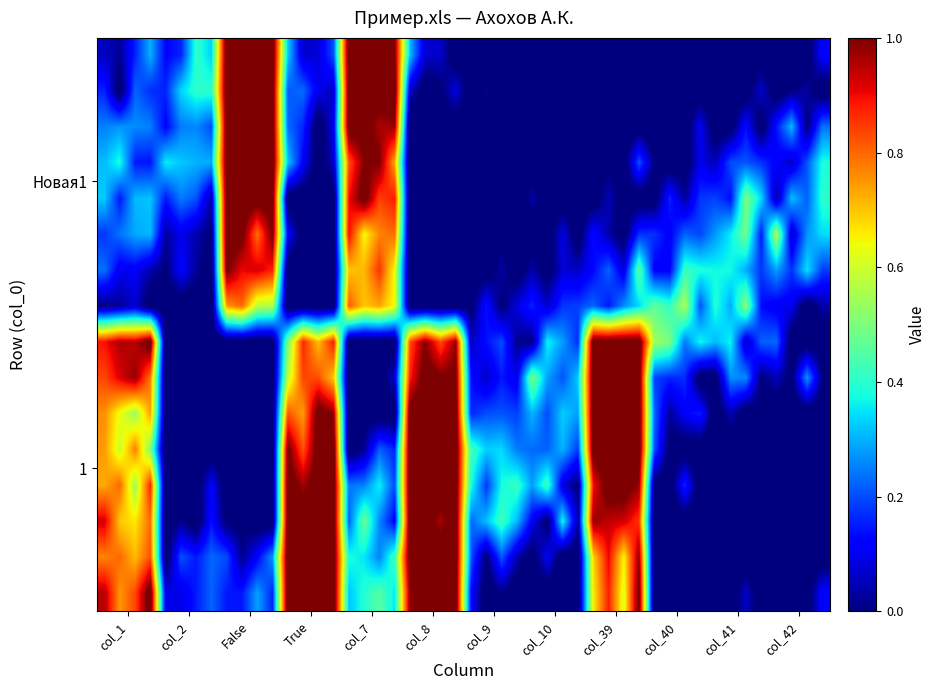

Reading left to right, extract all data points from this chart.

Новая1: 0=0	1=0	2=1	3=0	4=1	5=0	6=0	7=0	8=0	9=0	10=0	11=0
1: 0=1	1=0	2=0	3=1	4=0	5=1	6=0	7=0	8=1	9=0	10=0	11=0